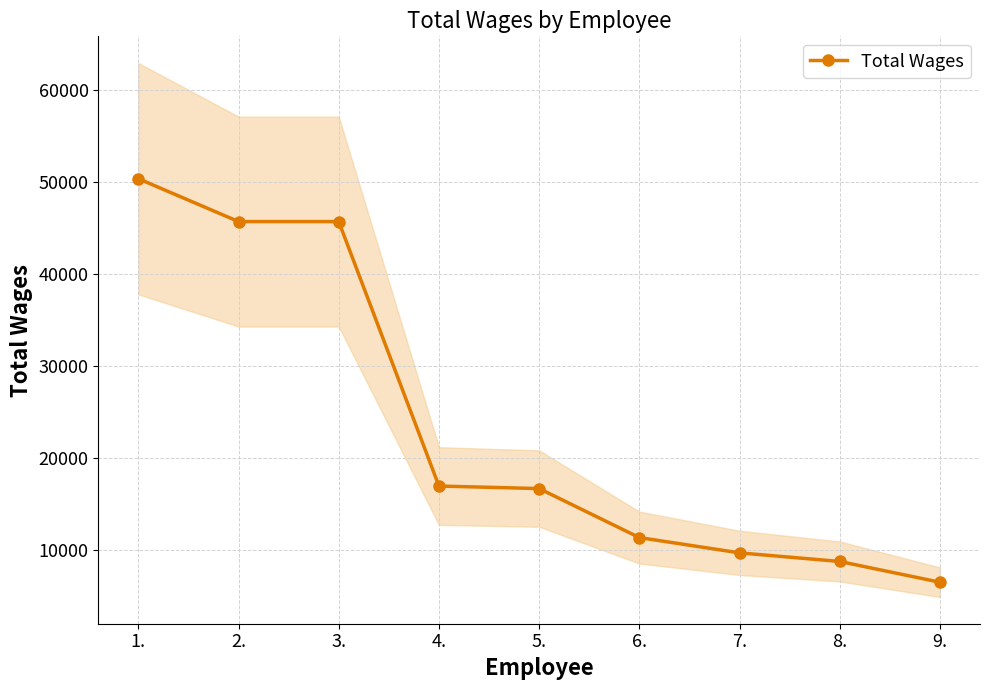

What is the value of the 8th point from the left?

8702